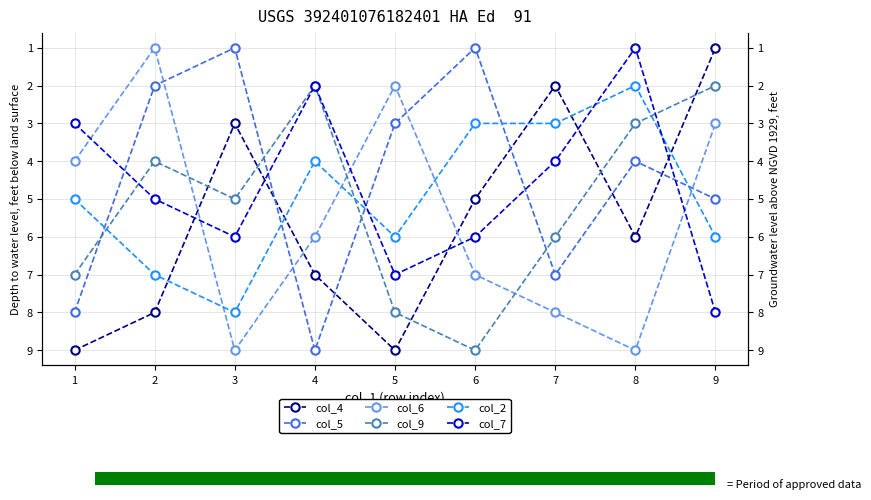

Count the number of data series in this chart.

6